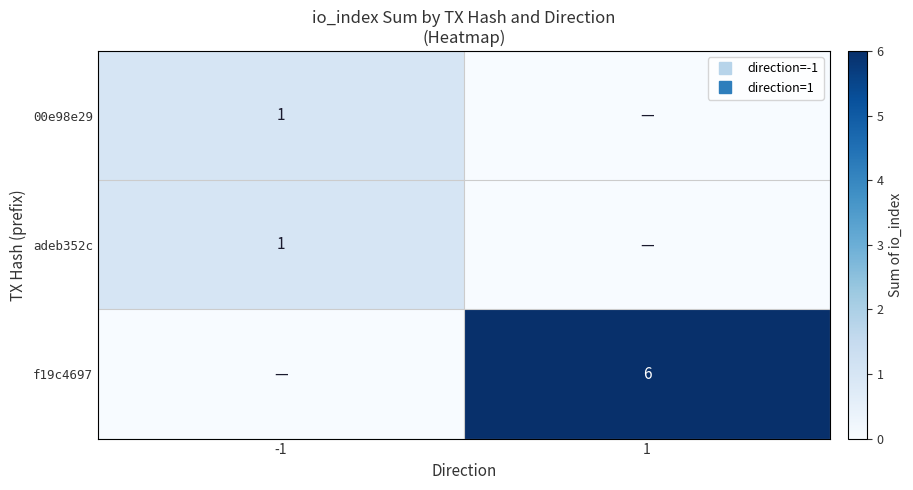

What is the difference between the highest and lowest values at -1?

1